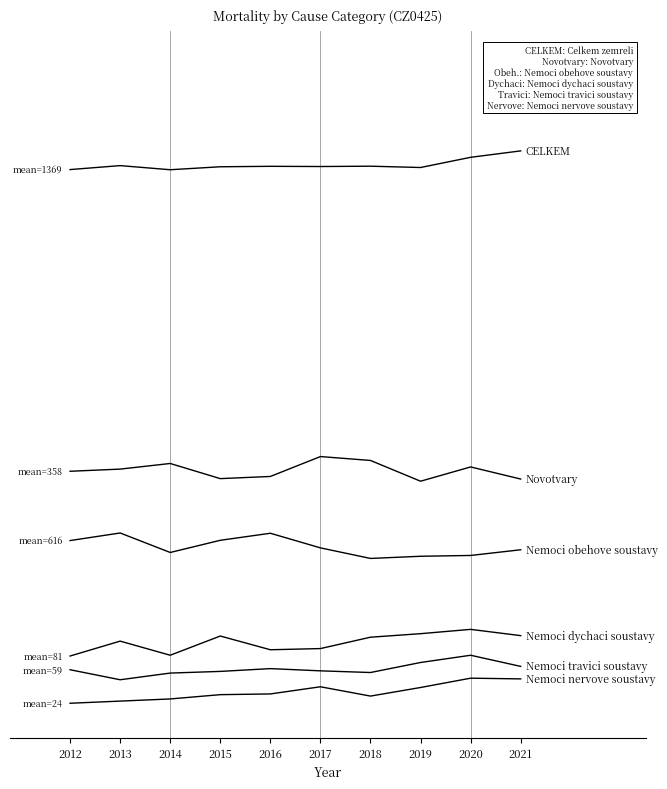

Reading left to right, what are all the values shown in this chart?

CELKEM: 1387.1	1397.4	1386.7	1394.4	1395.6	1395.1	1395.9	1392.5	1419.2	1436.0
Novotvary: 597.5	603.2	617.9	578.3	583.9	636.0	625.8	571.5	608.8	577.1
Nemoci obehove soustavy: 416.2	436.0	385.0	416.9	435.3	397.0	369.4	375.1	377.2	392.1
Nemoci dychaci soustavy: 114.0	153.0	116.1	166.3	130.4	133.5	163.2	172.5	183.7	167.3
Nemoci travici soustavy: 78.1	51.9	69.4	73.7	81.0	75.2	70.8	97.1	116.0	86.9
Nemoci nervove soustavy: -9.6	-4.0	1.6	12.9	14.8	33.5	9.1	31.6	56.0	54.1